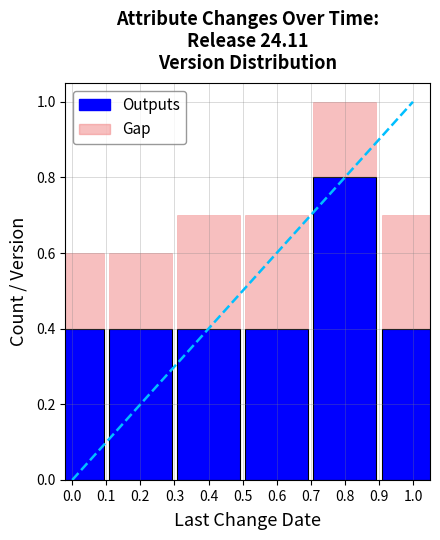

List the labels in order of Outputs value, largest first.

0.8, 0.0, 0.2, 0.4, 0.6, 1.0